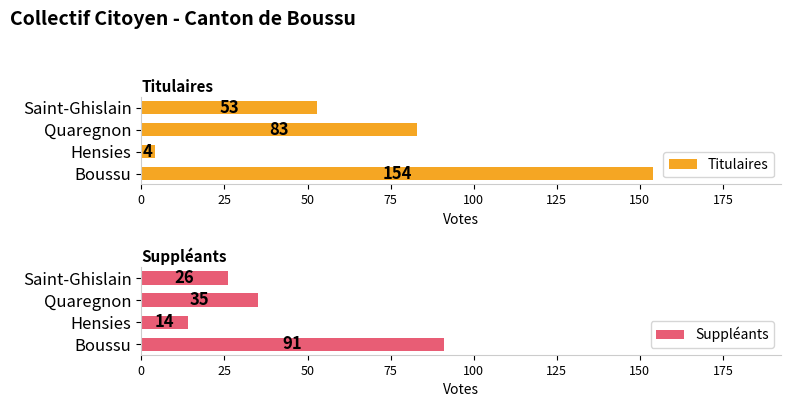

What is the sum of all Suppléants values?

166